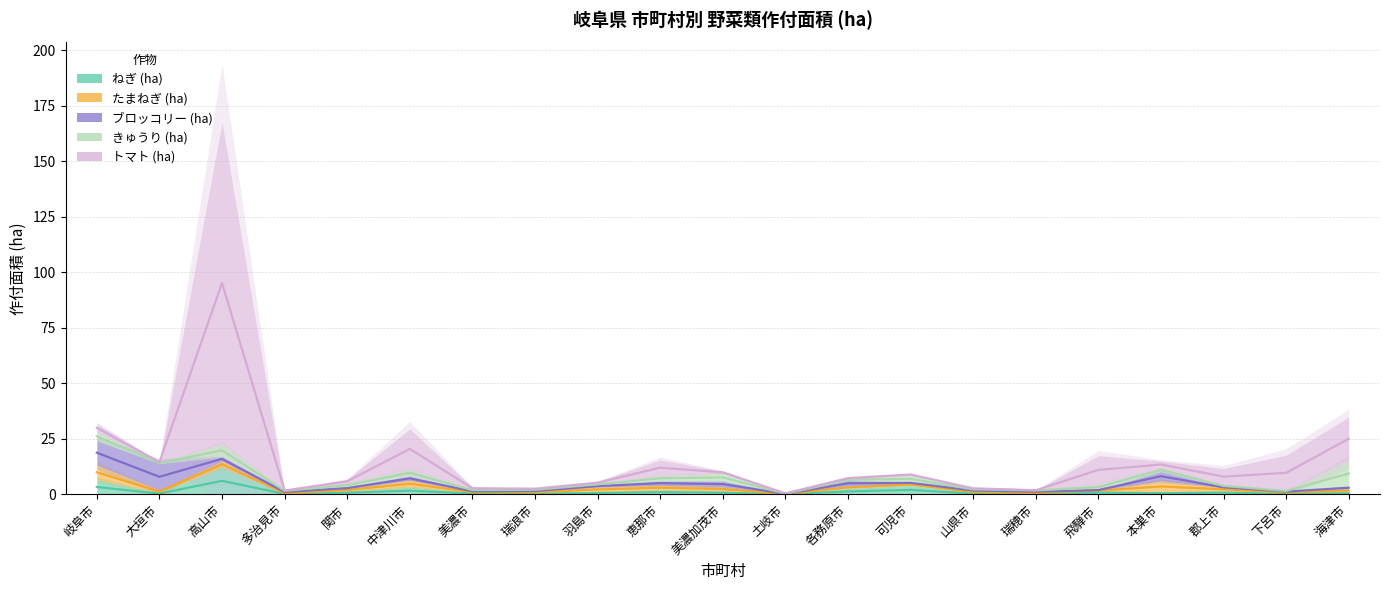

Reading left to right, what are all the values shown in this chart?

ねぎ (ha): 岐阜市=6.6	大垣市=0.6	高山市=12.2	多治見市=0.4	関市=1.4	中津川市=3.3	美濃市=0.8	瑞浪市=0.6	羽島市=1.2	恵那市=1.9	美濃加茂市=1.4	土岐市=0.1	各務原市=2.6	可児市=4.0	山県市=0.7	瑞穂市=0.5	飛騨市=1.6	本巣市=1.0	郡上市=1.5	下呂市=0.6	海津市=0.9
たまねぎ (ha): 岐阜市=6.7	大垣市=1.3	高山市=2.9	多治見市=0.3	関市=1.0	中津川市=3.0	美濃市=0.4	瑞浪市=0.7	羽島市=2.1	恵那市=2.2	美濃加茂市=1.9	土岐市=0.1	各務原市=1.1	可児市=0.9	山県市=0.8	瑞穂市=0.1	飛騨市=0.3	本巣市=5.1	郡上市=1.5	下呂市=0.6	海津市=1.6
ブロッコリー (ha): 岐阜市=11.0	大垣市=11.9	高山市=1.8	多治見市=0.9	関市=0.7	中津川市=1.8	美濃市=0.4	瑞浪市=0.5	羽島市=0.9	恵那市=1.9	美濃加茂市=2.5	土岐市=0.0	各務原市=2.5	可児市=0.6	山県市=0.5	瑞穂市=1.1	飛騨市=0.1	本巣市=4.2	郡上市=0.2	下呂市=0.1	海津市=1.0
きゅうり (ha): 岐阜市=3.9	大垣市=0.5	高山市=5.9	多治見市=0.1	関市=1.8	中津川市=3.3	美濃市=0.7	瑞浪市=0.6	羽島市=0.6	恵那市=2.5	美濃加茂市=3.5	土岐市=0.1	各務原市=0.6	可児市=3.1	山県市=0.6	瑞穂市=0.1	飛騨市=2.6	本巣市=1.6	郡上市=1.1	下呂市=0.4	海津市=11.7
トマト (ha): 岐阜市=3.7	大垣市=0.4	高山市=144.8	多治見市=0.1	関市=1.8	中津川市=18.2	美濃市=0.9	瑞浪市=0.4	羽島市=1.0	恵那市=7.0	美濃加茂市=1.1	土岐市=0.3	各務原市=1.0	可児市=0.8	山県市=0.4	瑞穂市=0.0	飛騨市=12.9	本巣市=3.2	郡上市=7.3	下呂市=15.9	海津市=19.6